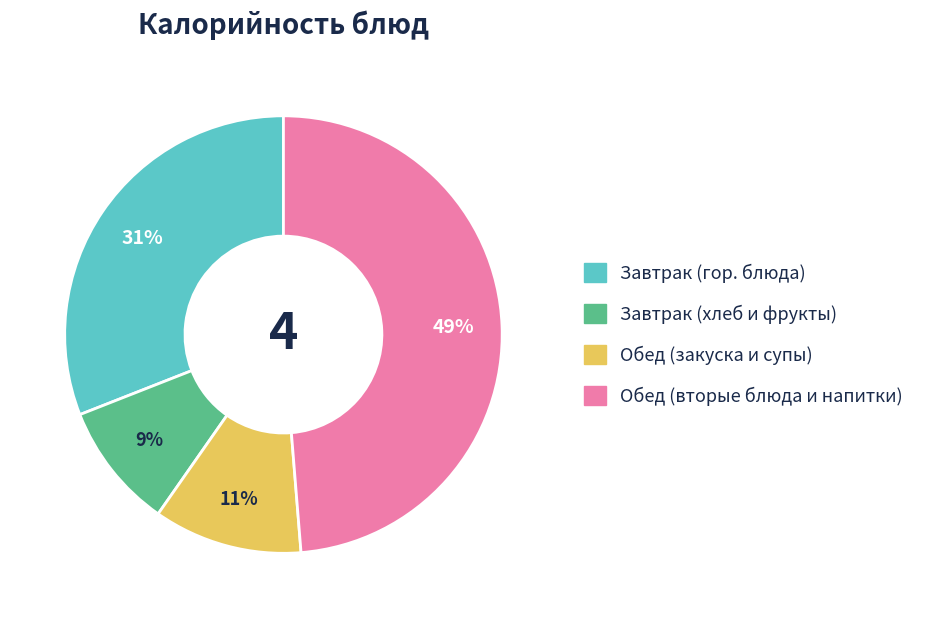

To the nearest percent, what percentage of the pie is Завтрак (гор. блюда)?

31%